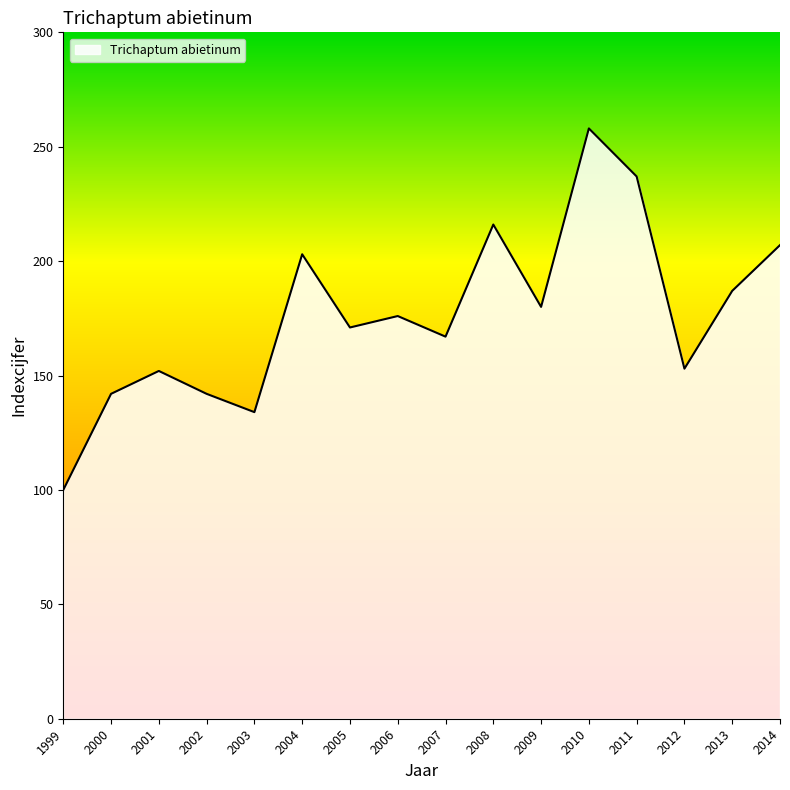

Read the value at 2009, to the nearest 5.

180